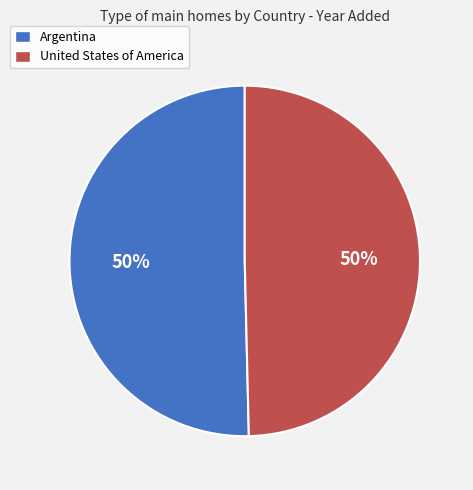

To the nearest percent, what is the average slice percentage?

50%